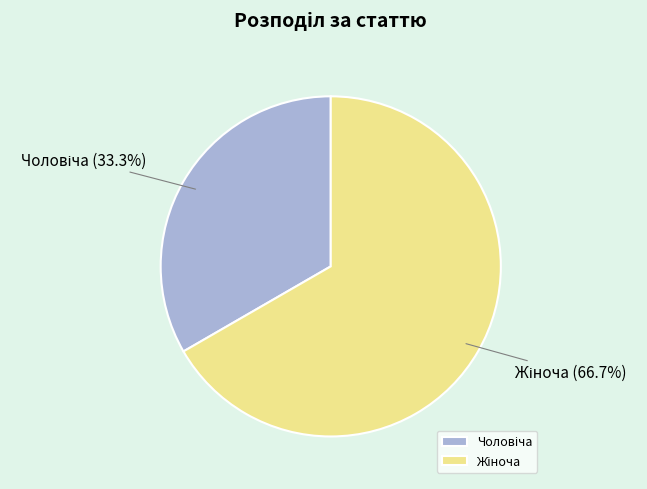

Is there a majority slice in this chart?

Yes